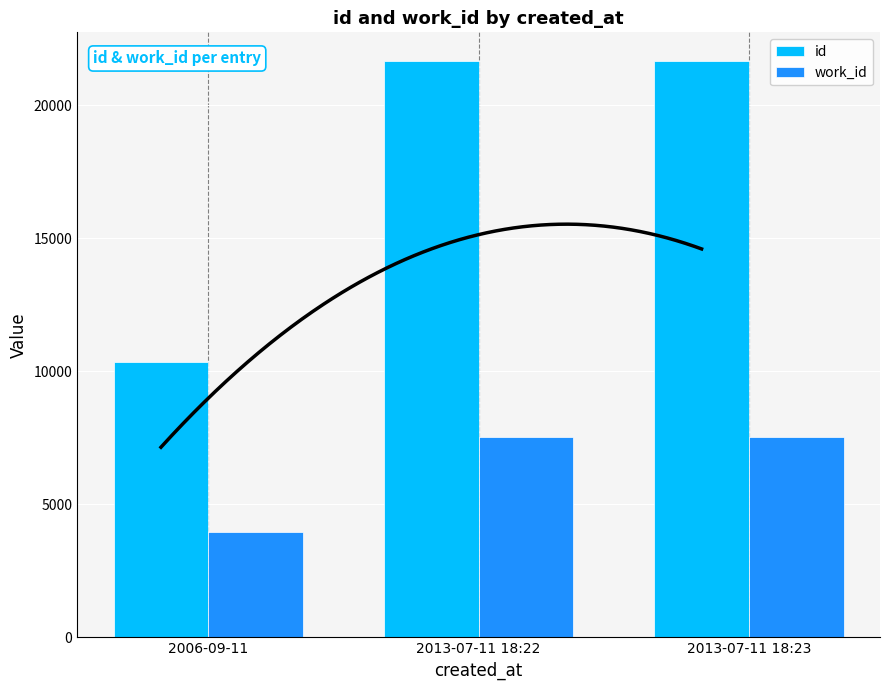

What position from the right is 2006-09-11?

3